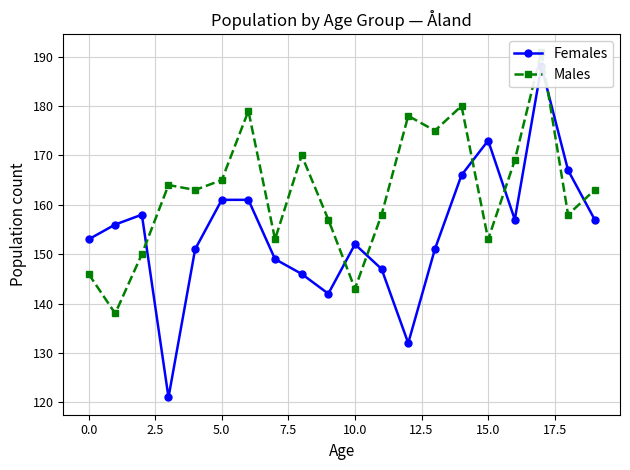

At how many categories does at least one series exceed 133?

20